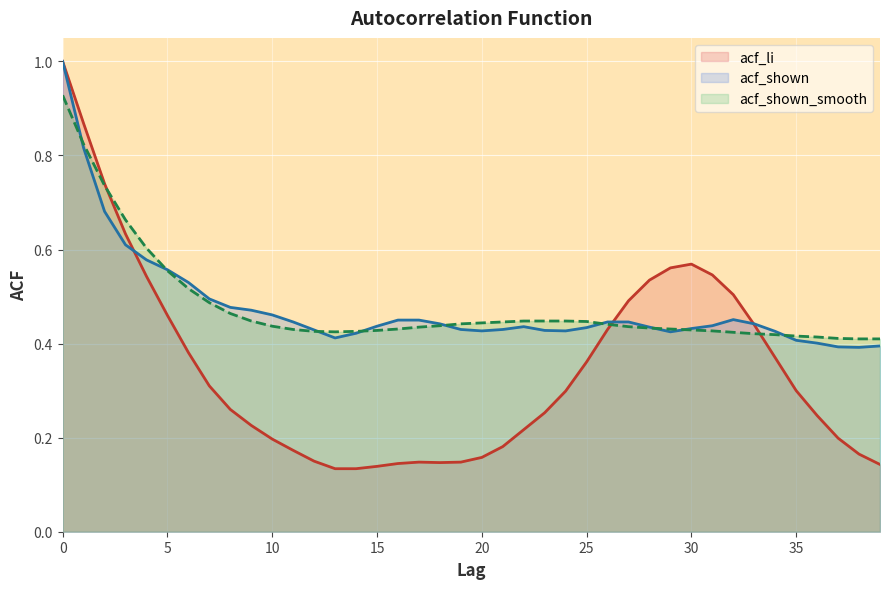

Where is acf_shown nearest to the value 0?

38